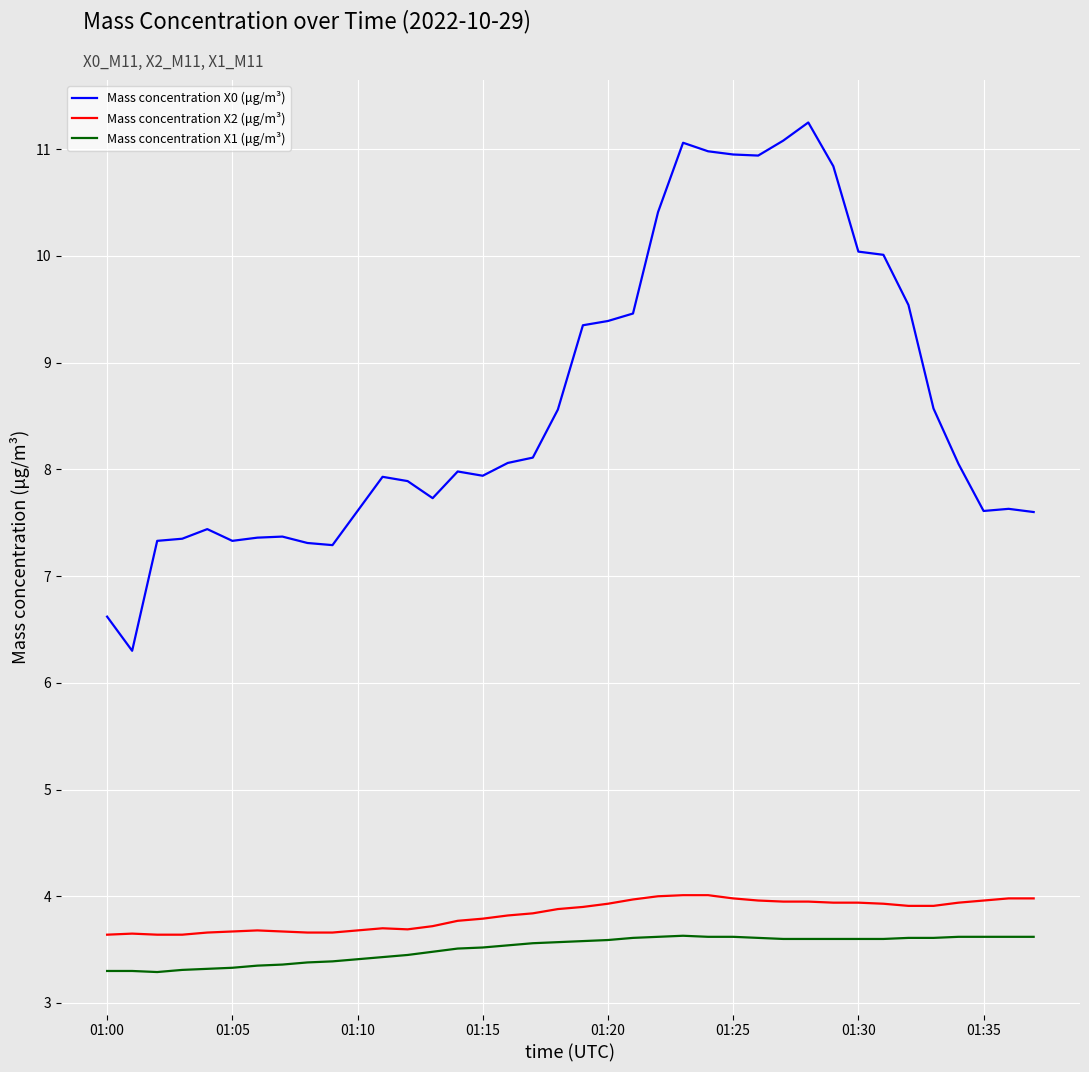

True or false: Mass concentration X1 (μg/m³) and Mass concentration X2 (μg/m³) cross at least once.

False